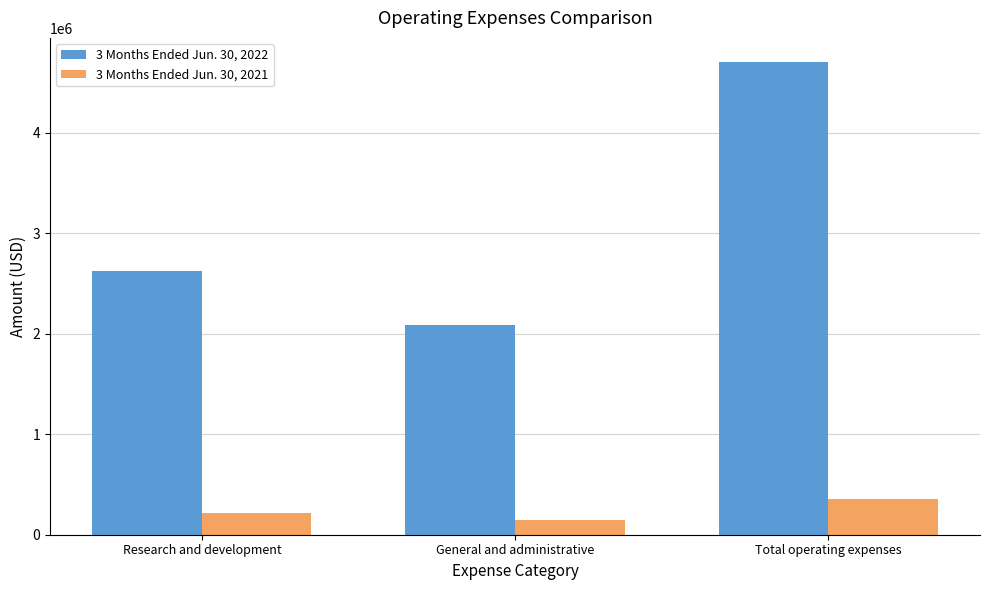

The 3 Months Ended Jun. 30, 2021 series shows 143776 at General and administrative. True or false?

True